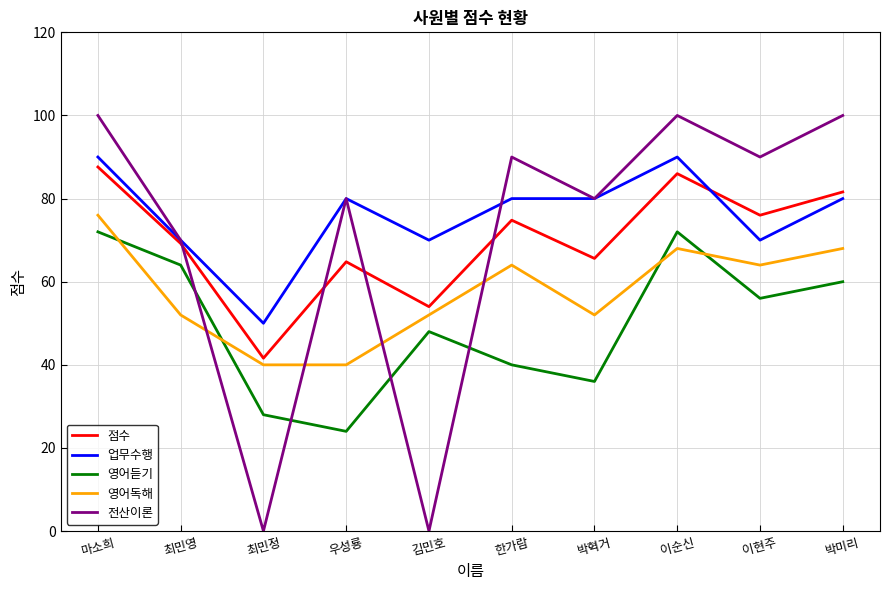

Read the 점수 value at 최민정.

41.6